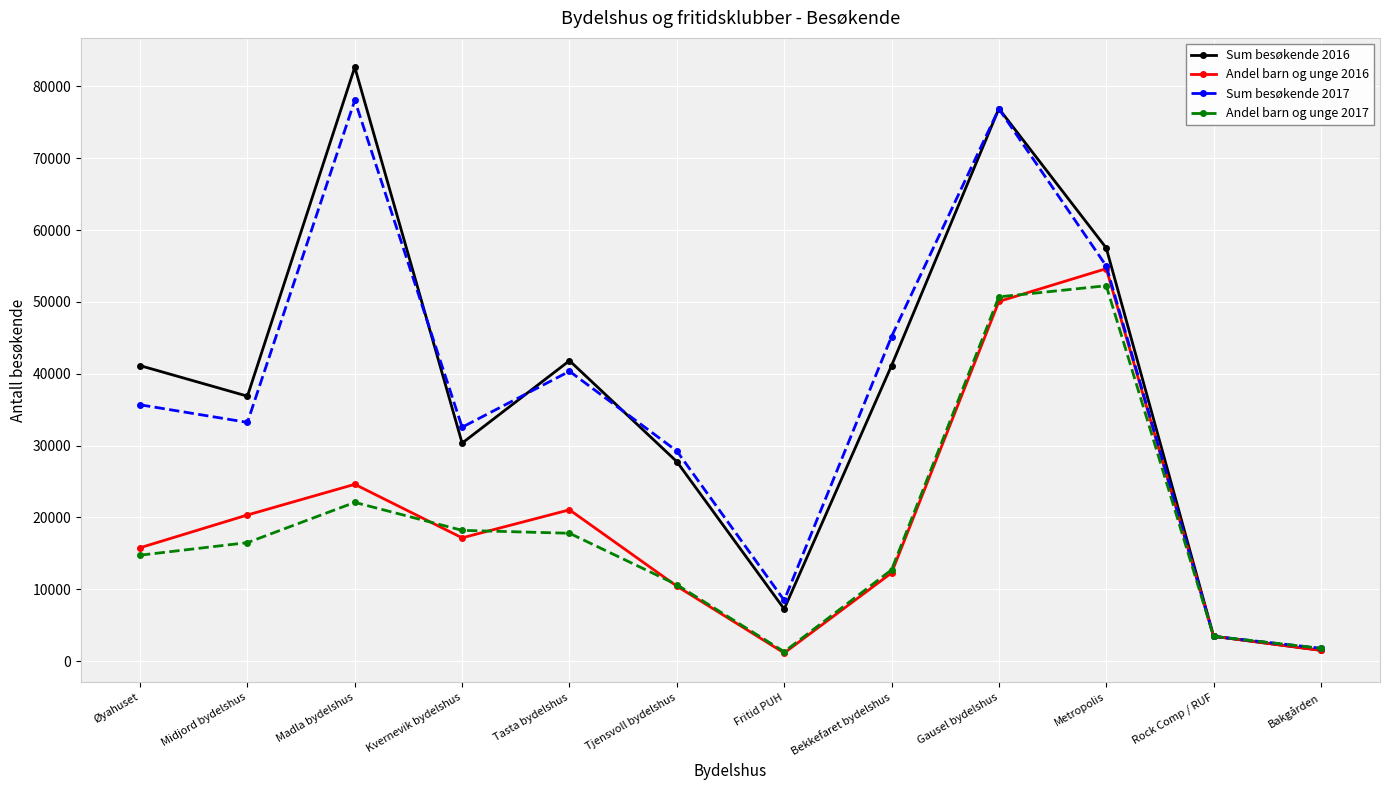

At which category is the sum across all series the highest?

Gausel bydelshus